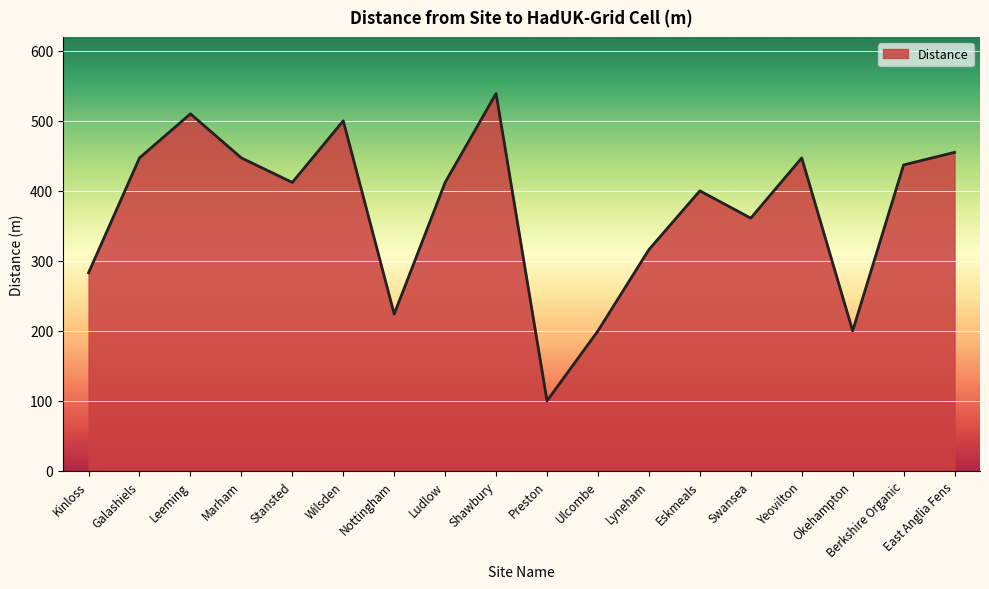

How many lines are shown in the chart?

1